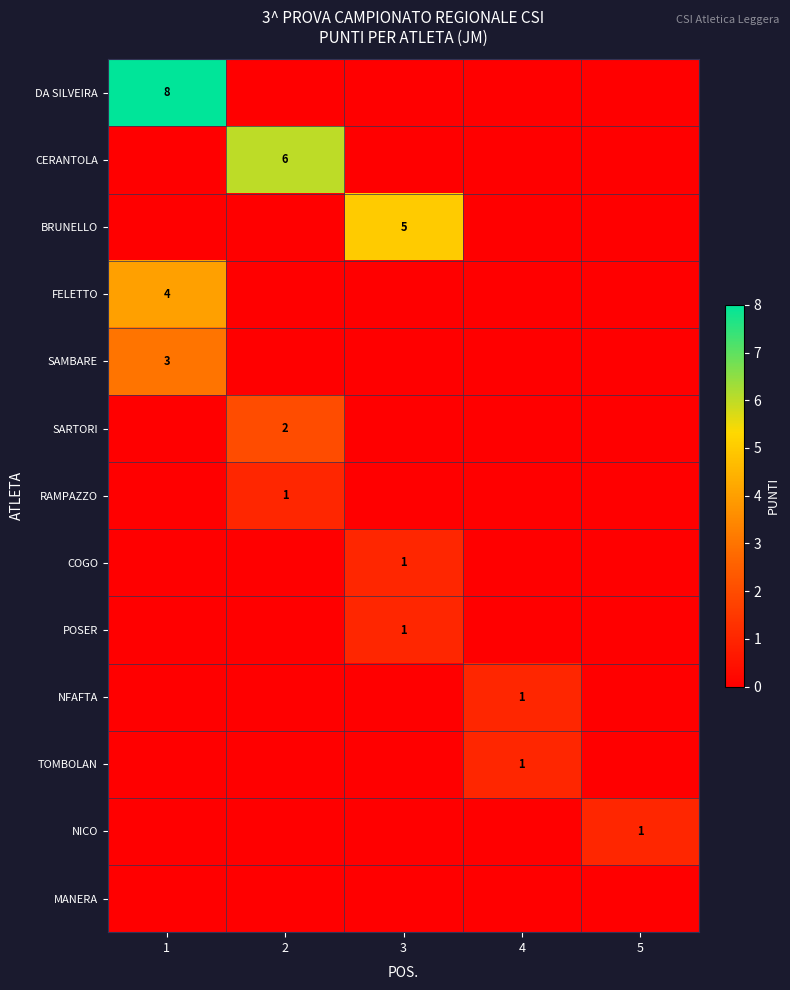

True or false: NICO has a value of 1 at 5.

True